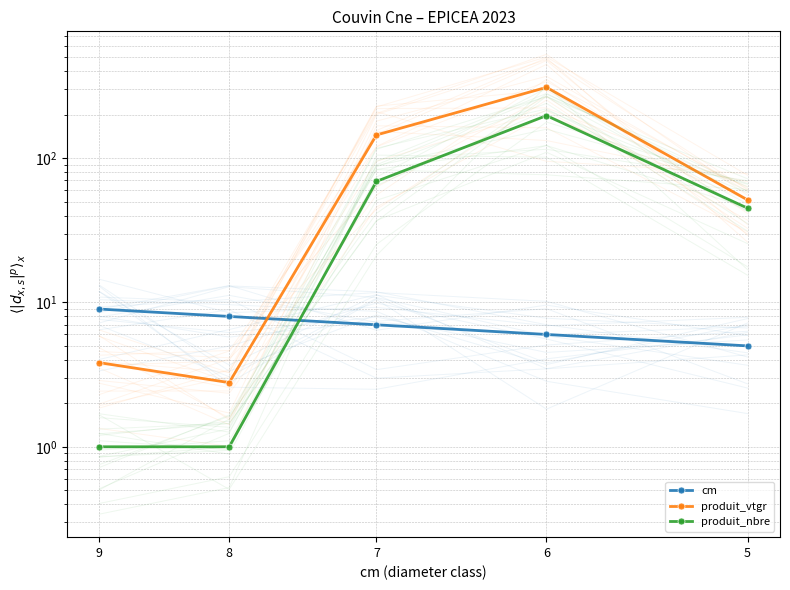

What is the difference between the cm values at 6 and 9?

3.0